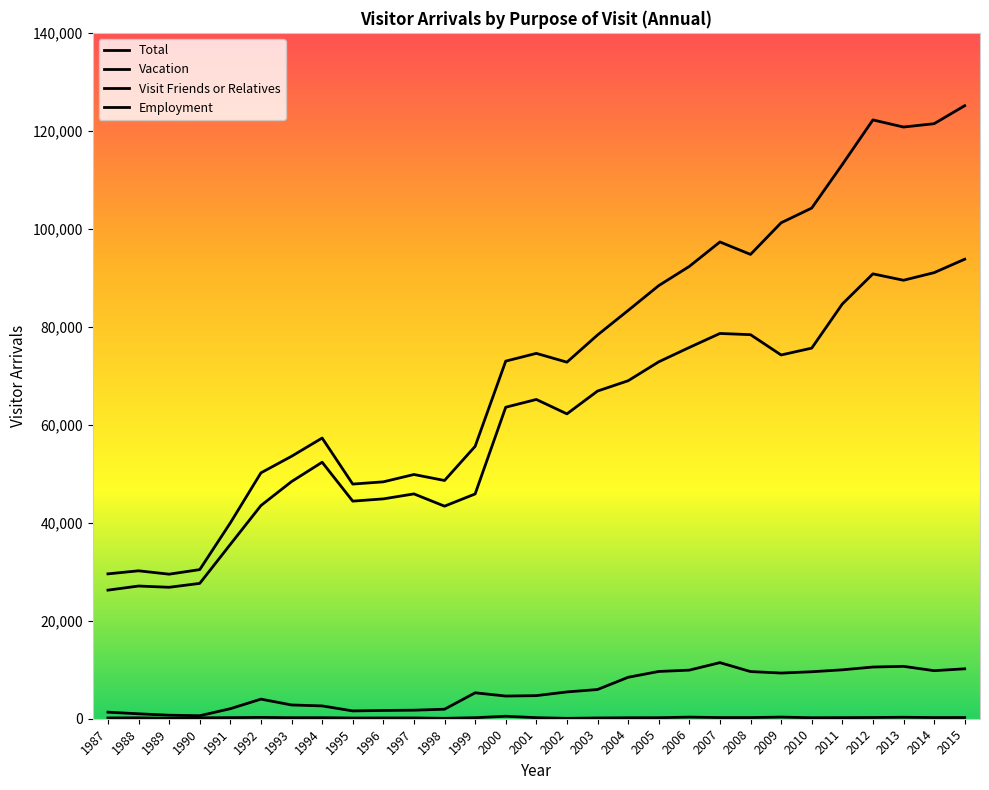

What is the value of the Employment point at the 20th from the left?

331